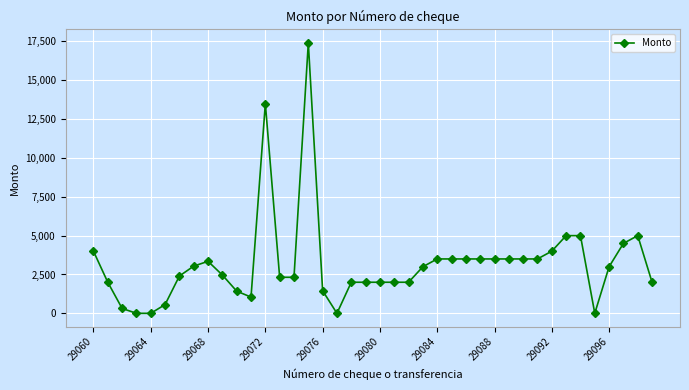

What is the sum of all values?

127094.5